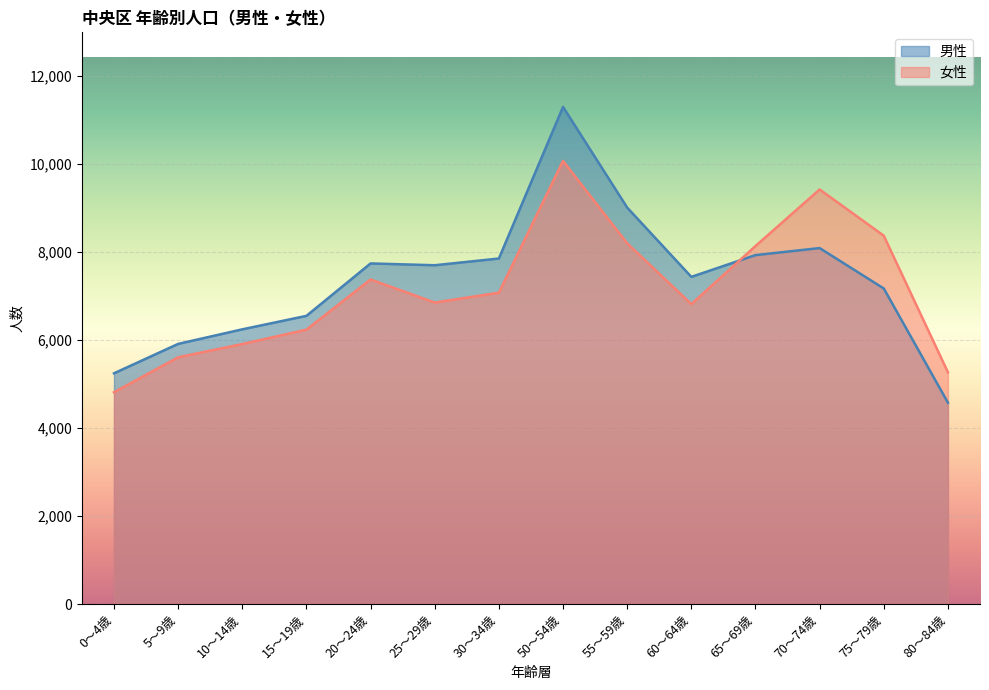

Reading right to left, list all the values displayed in this chart.

男性: 4575	7169	8087	7927	7433	9007	11294	7850	7697	7738	6547	6241	5910	5242
女性: 5264	8368	9419	8133	6814	8195	10067	7074	6849	7374	6234	5907	5606	4811